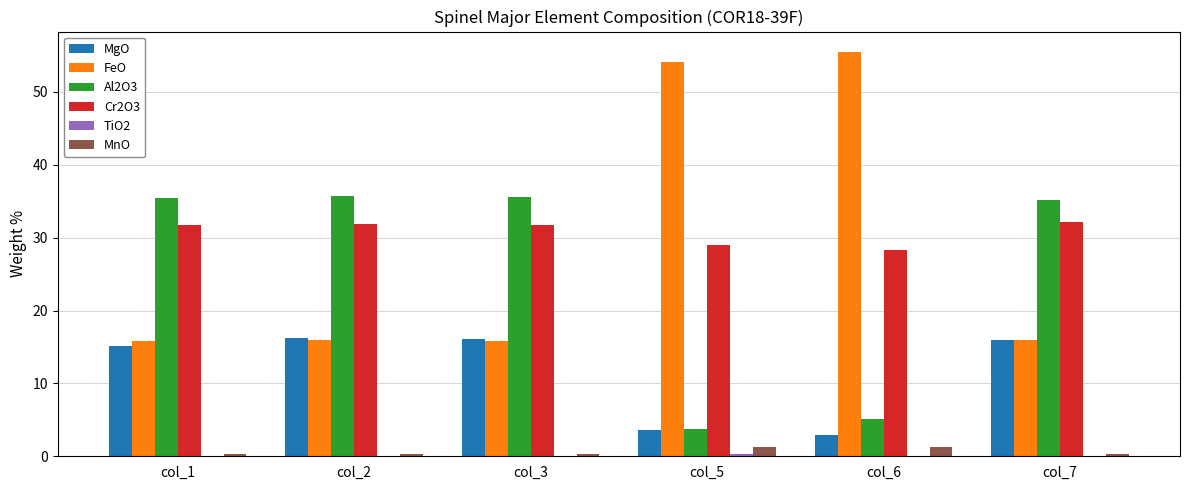

What is the maximum value for FeO?

55.5